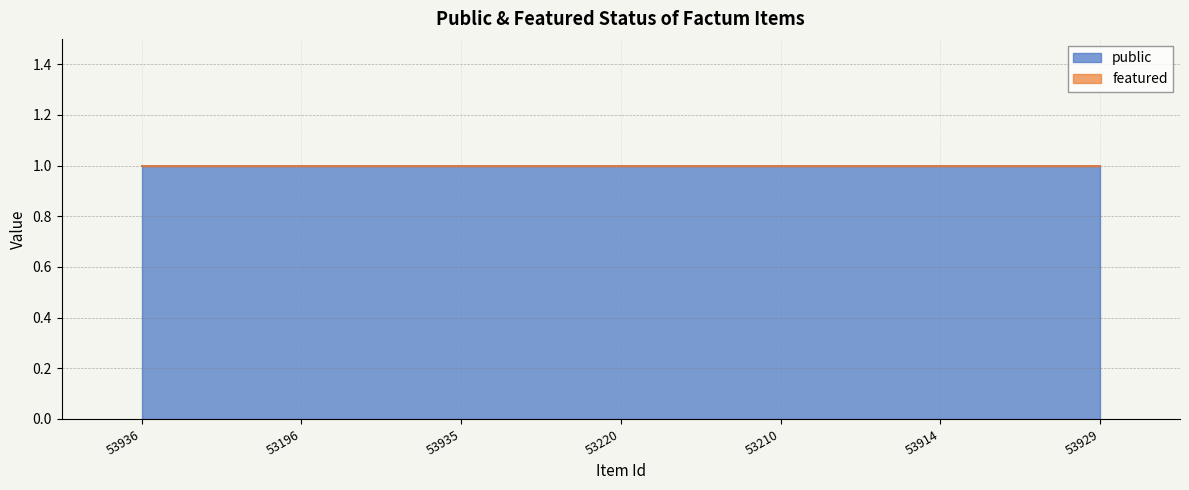

Which series changed the most between 53210 and 53914?

public